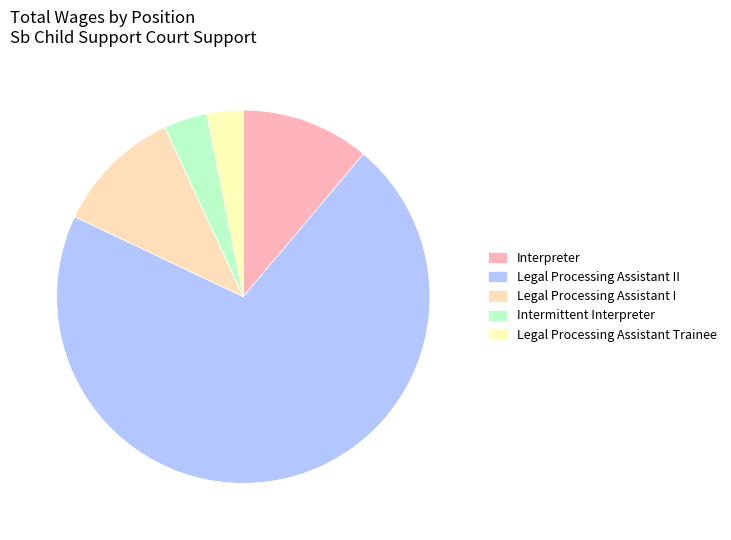

To the nearest percent, what portion does Legal Processing Assistant I represent?

11%